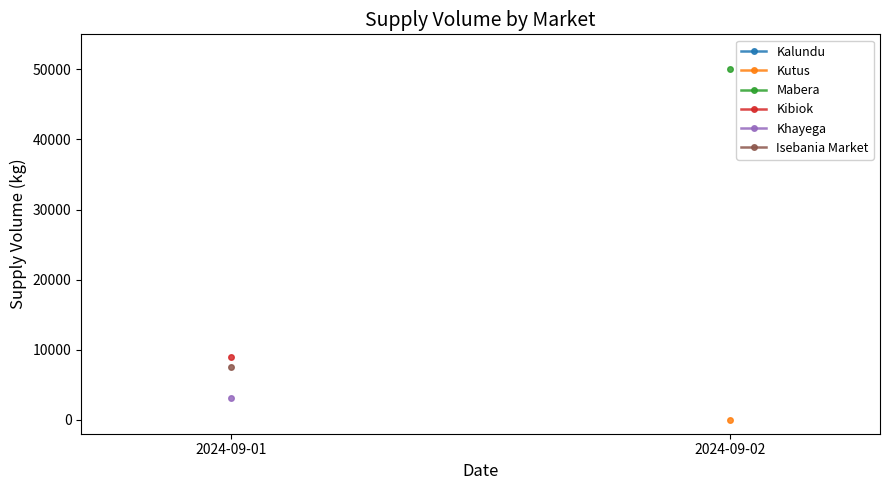

Which series has the largest range (max minus min)?

Kibiok